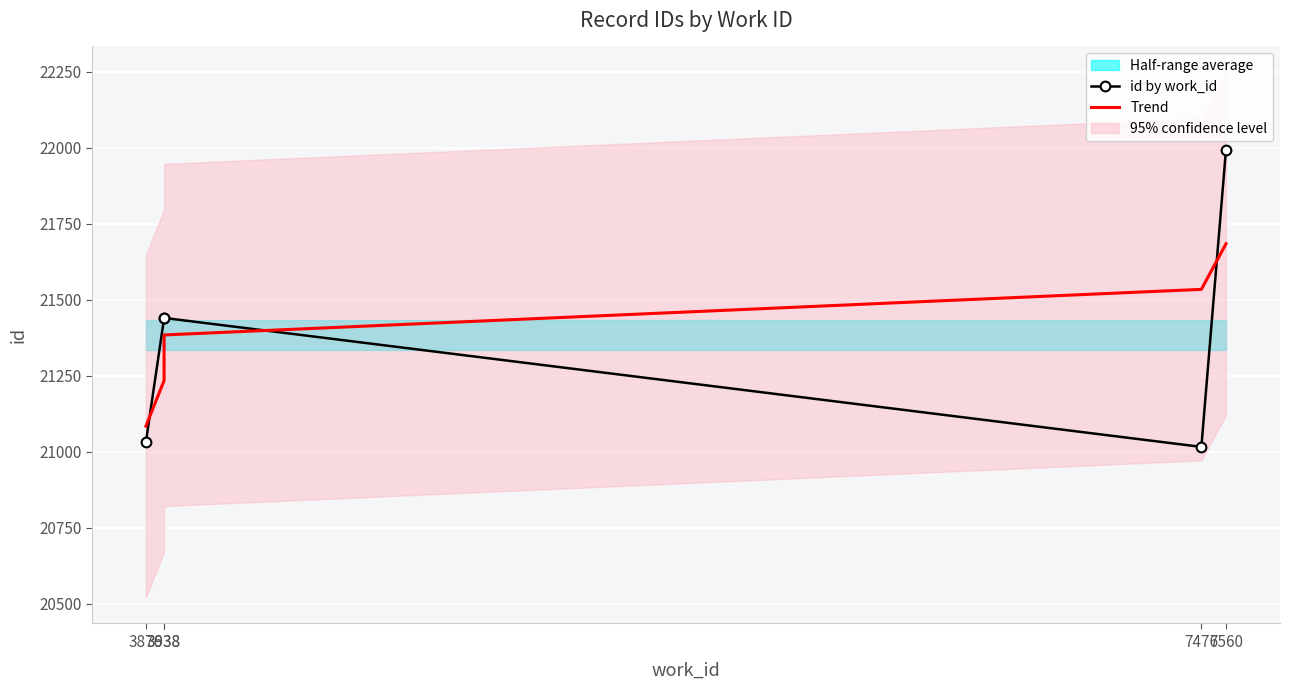

What is the value of the Trend point at the 1st from the left?

21084.2